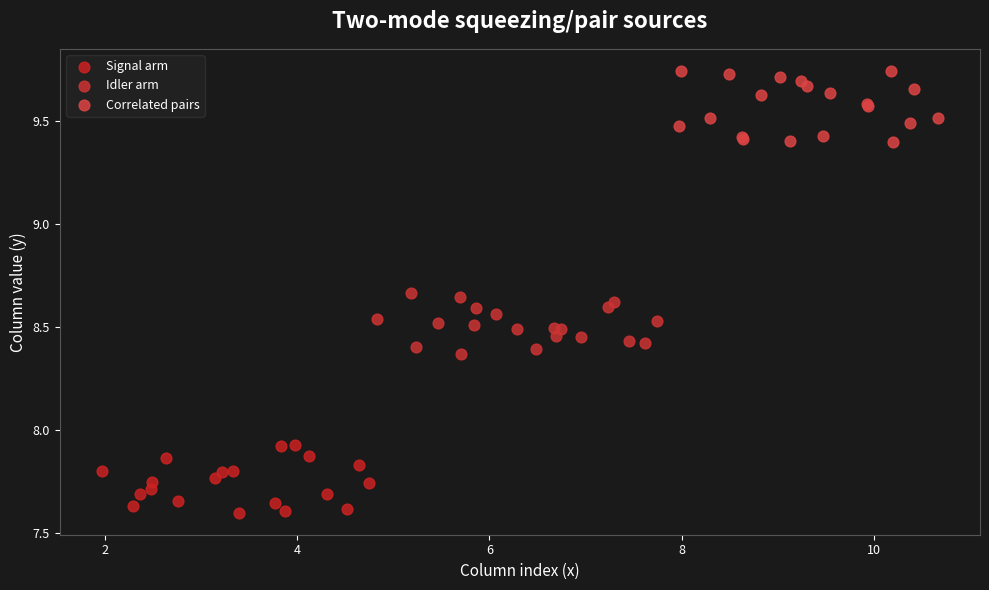

Which series contains the highest Y value?

Correlated pairs